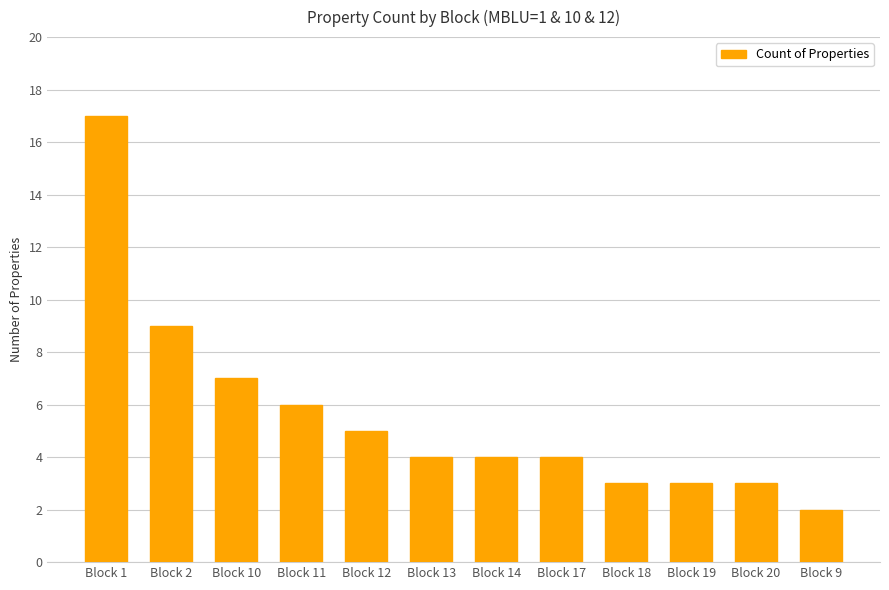

What is the change in value from Block 1 to Block 11?

-11